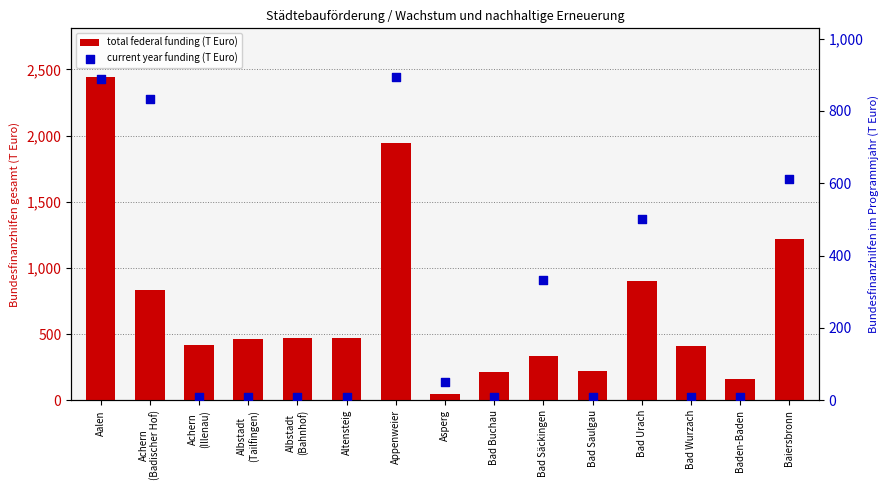

Which series has the largest total across all categories?

total federal funding (T Euro)